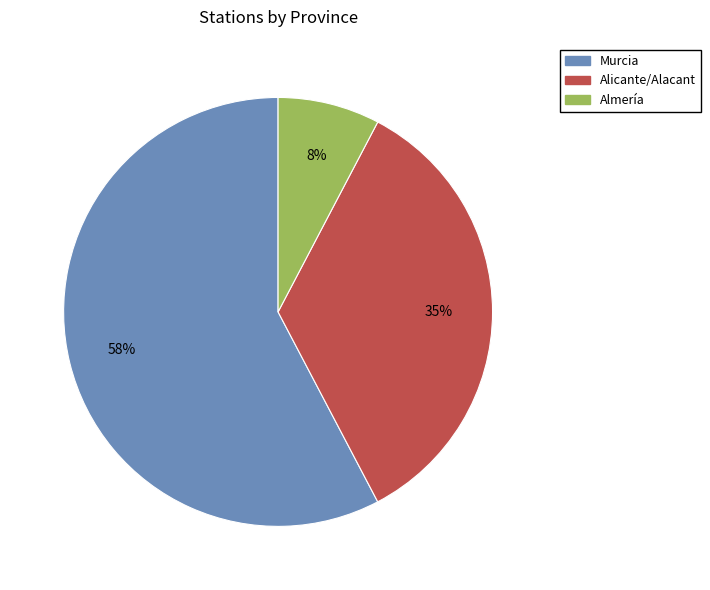

True or false: Alicante/Alacant accounts for 35% of the total.

True